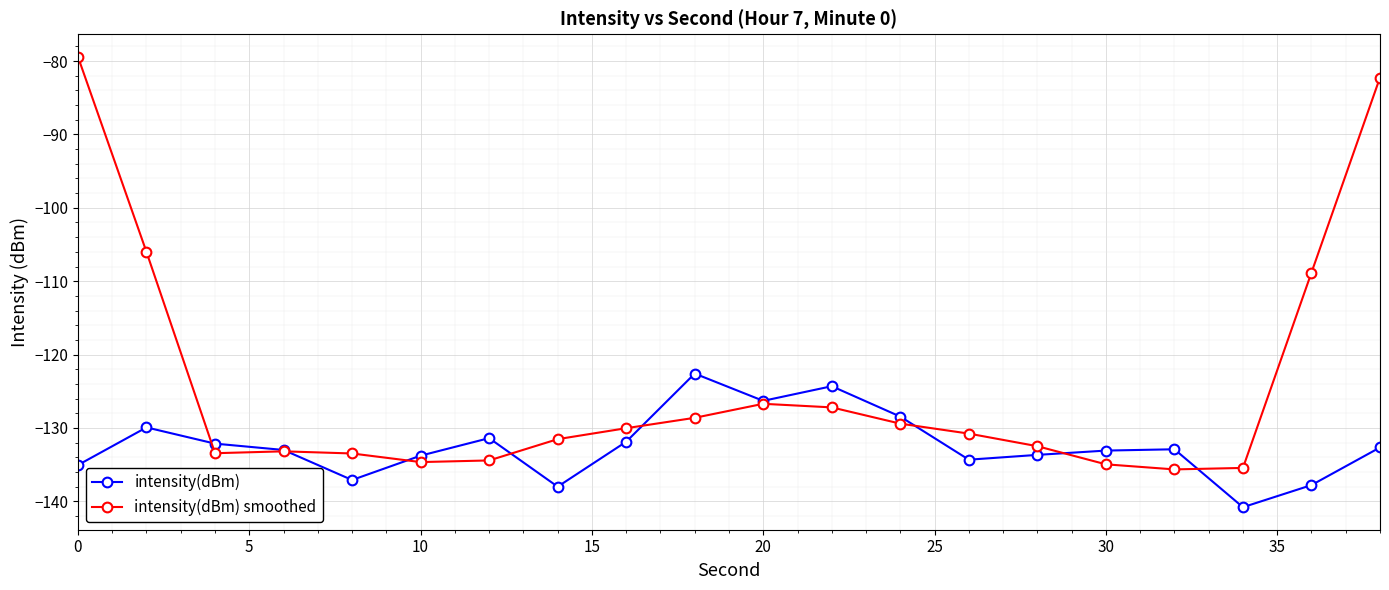

What is the difference between the maximum and second lowest values in the intensity(dBm) smoothed series?

56.0